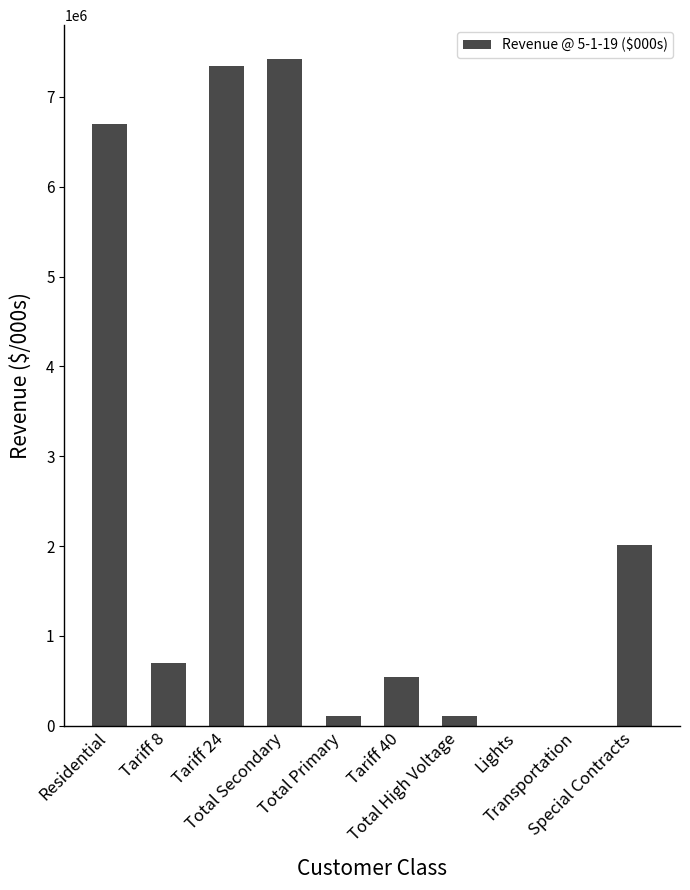

What is the average value?

2494200